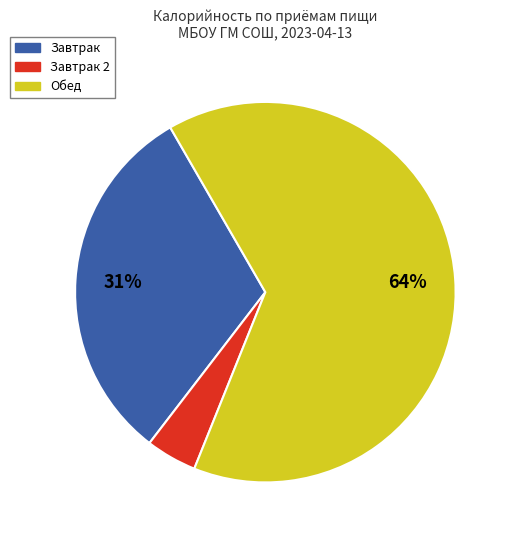

Is there a majority slice in this chart?

Yes